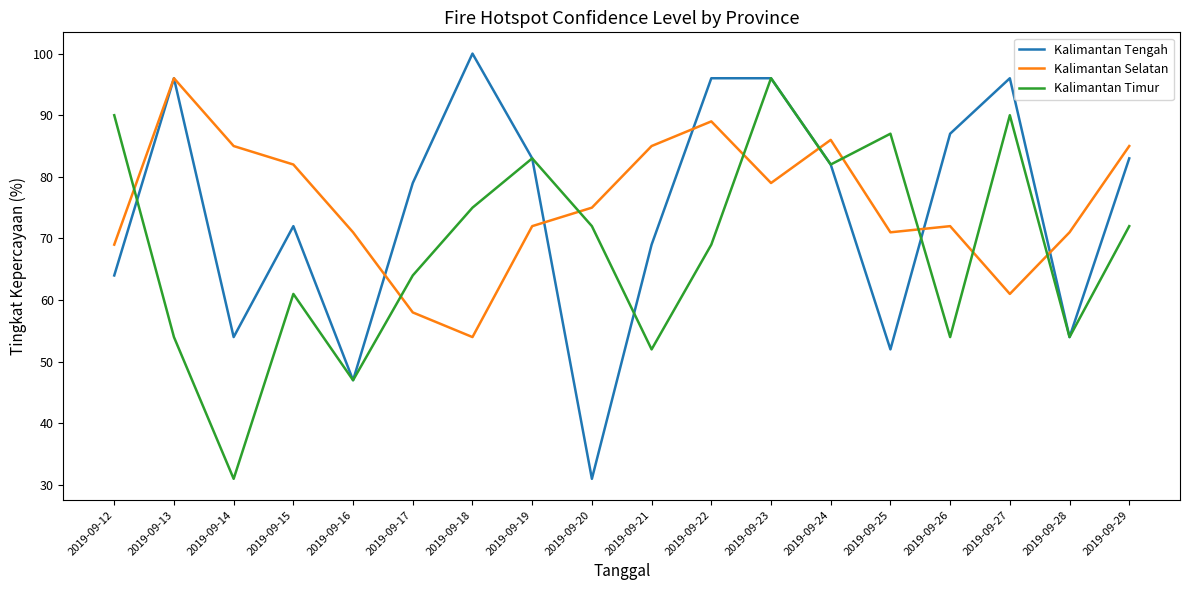

Reading right to left, list all the values displayed in this chart.

Kalimantan Tengah: 83	54	96	87	52	82	96	96	69	31	83	100	79	47	72	54	96	64
Kalimantan Selatan: 85	71	61	72	71	86	79	89	85	75	72	54	58	71	82	85	96	69
Kalimantan Timur: 72	54	90	54	87	82	96	69	52	72	83	75	64	47	61	31	54	90